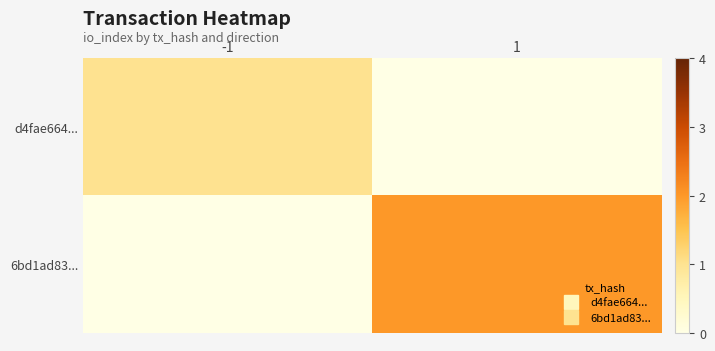

At which category is the sum across all series the highest?

1